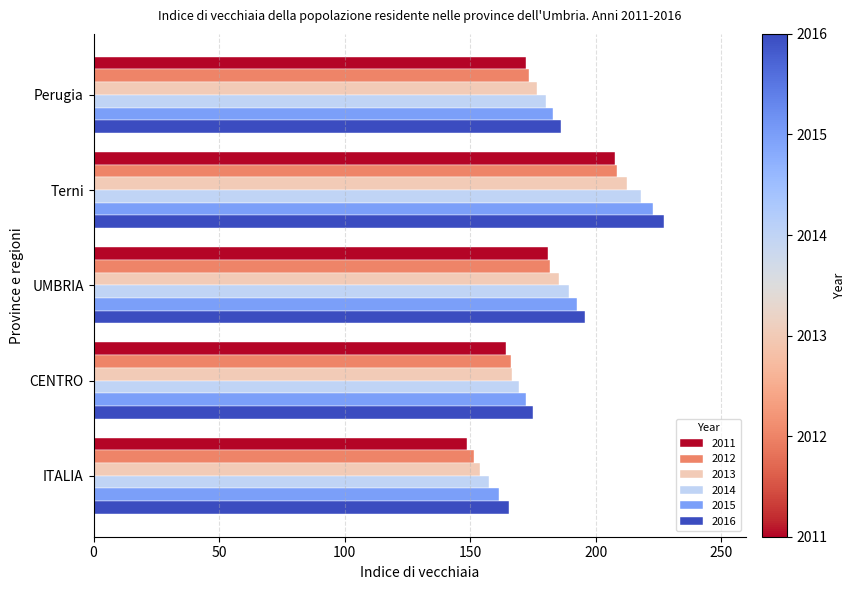

The value of 2013 at Terni is 343.5. True or false?

False